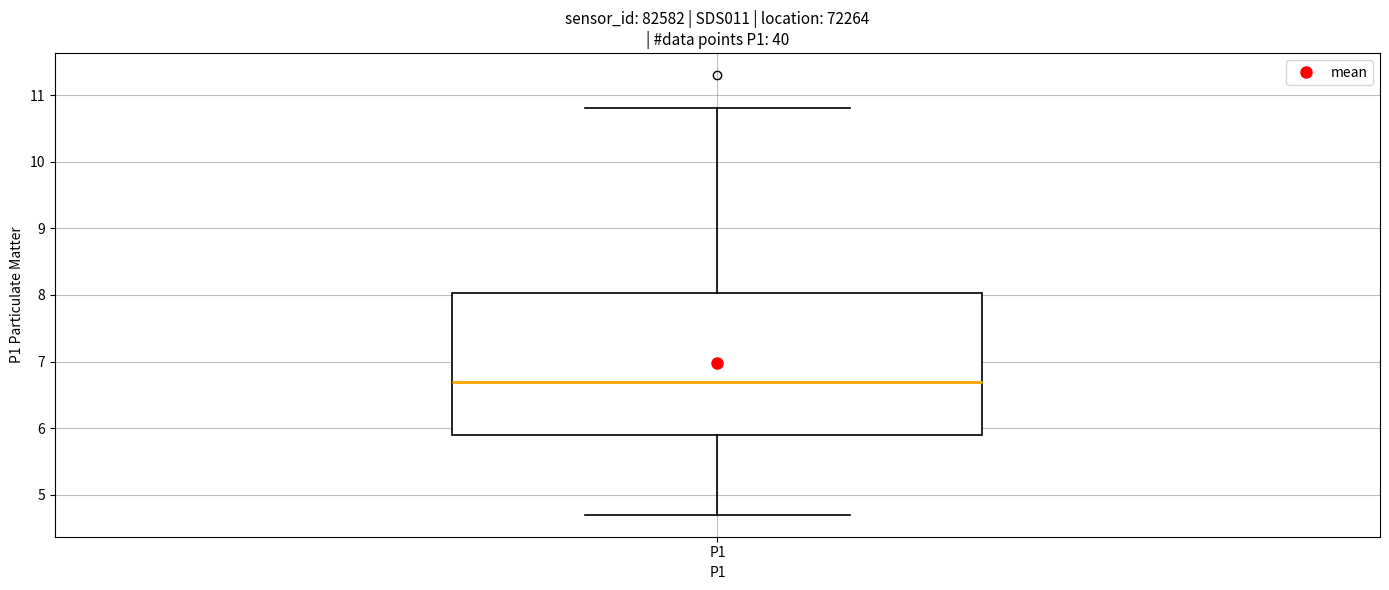

Transcribe this box plot: give where the median line is, the range the box spans, and where the two whiskers end, as read against the y-axis. The values are not printed on the chart, so give them approximately, as read against the axis.

median 6.7, box 5.9 to 8.0, whiskers 4.7 to 10.8